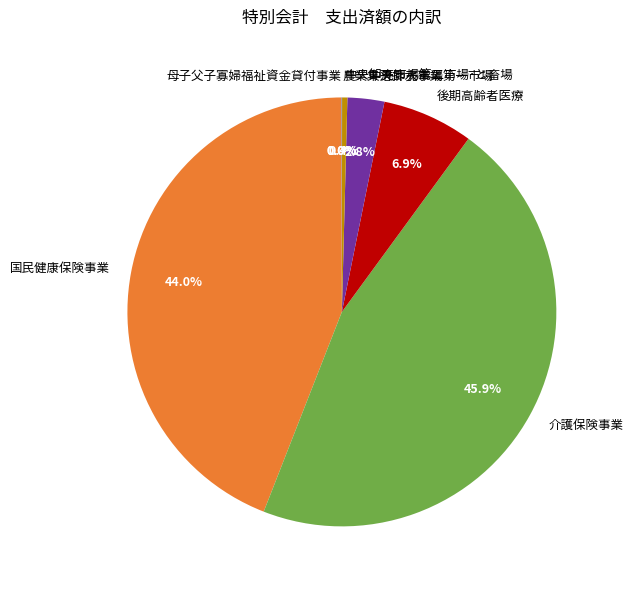

Does 中央卸売市場第二市場･と畜場 represent more than half of the total?

No